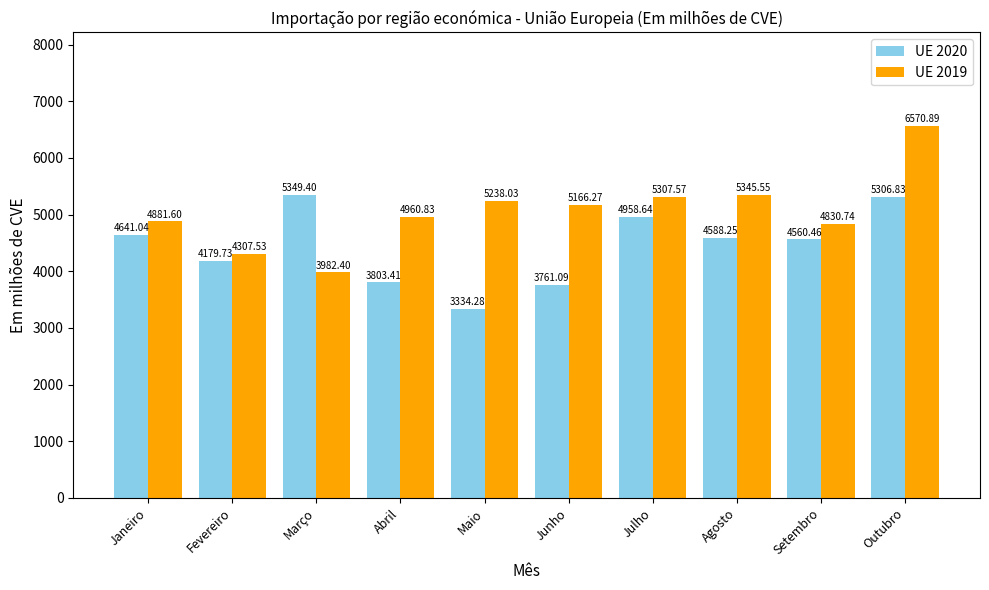

Is it true that UE 2019 equals 6580.4 at Março?

False